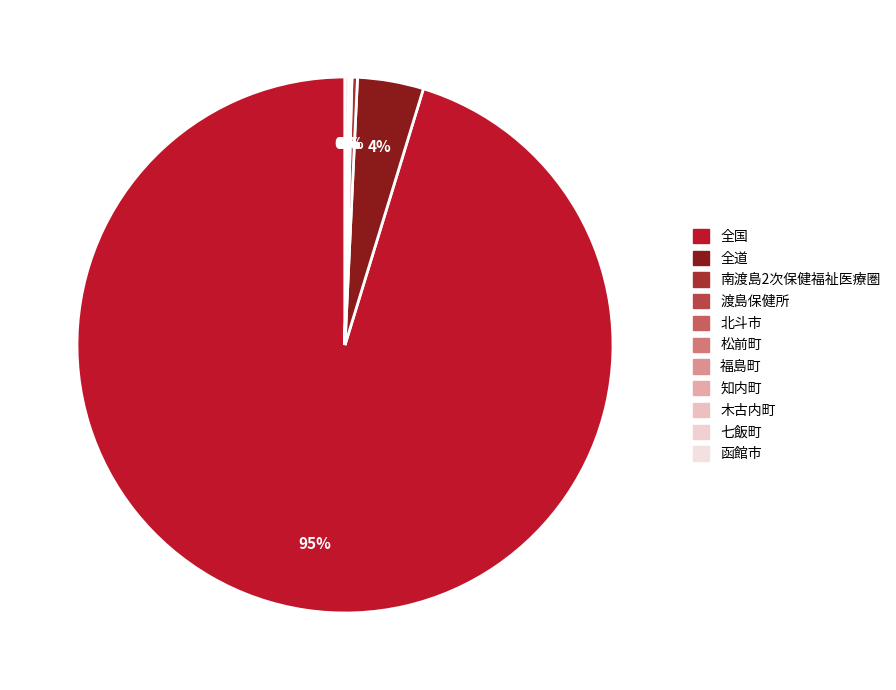

True or false: 福島町 accounts for 0% of the total.

True